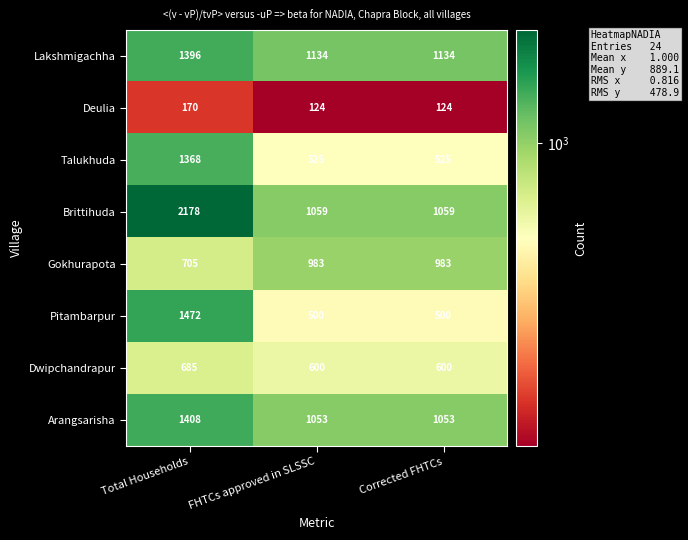

What is the difference between the maximum and minimum values in the Dwipchandrapur series?

85